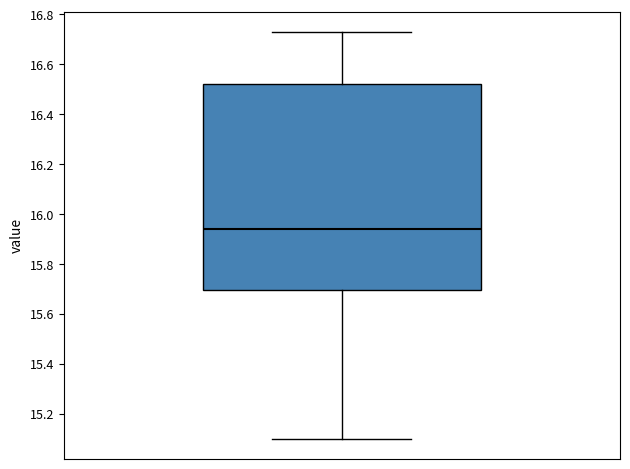

Read this box plot against the y-axis: the position of the median line, the range covered by the box, and the ends of both whiskers. The values are not printed on the chart, so give them approximately, as read against the axis.

median 15.94, box 15.70 to 16.52, whiskers 15.10 to 16.74